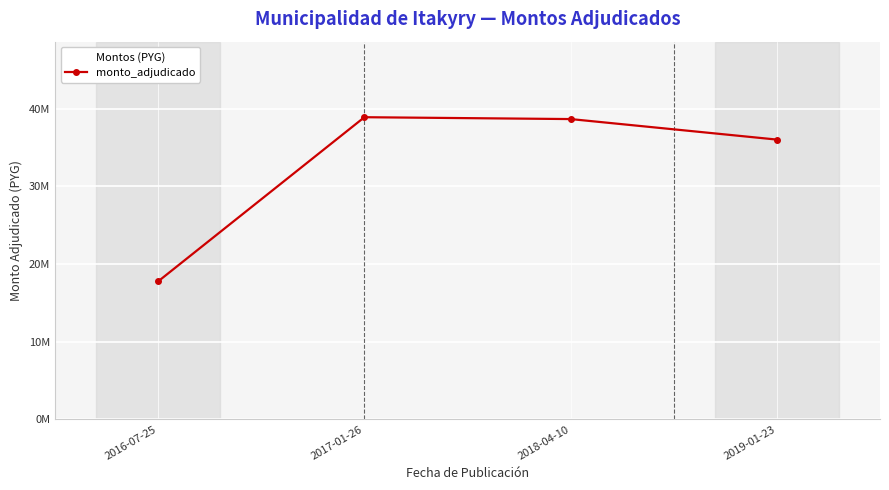

Reading left to right, transcribe all the data shown in this chart.

2016-07-25=17760000	2017-01-26=38880000	2018-04-10=38640000	2019-01-23=36000000